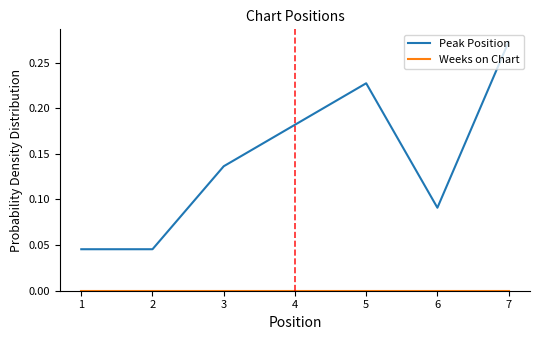

Is it true that Peak Position equals 0.1 at 2?

False